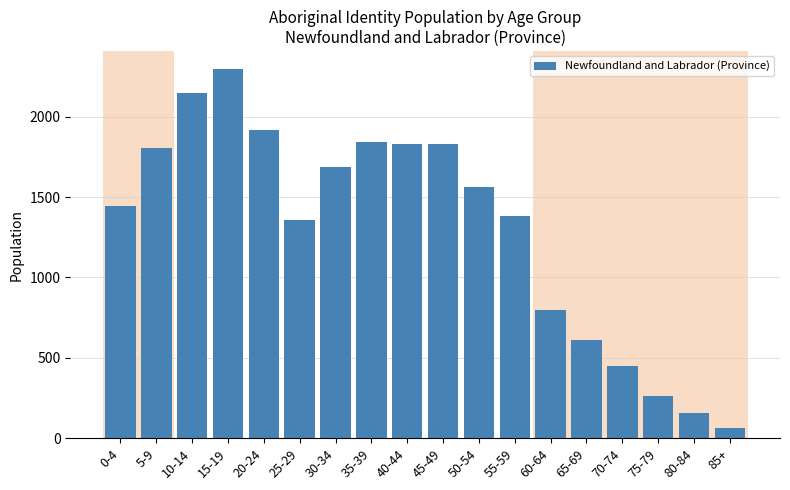

Reading left to right, transcribe all the data shown in this chart.

1445	1805	2145	2295	1920	1355	1685	1845	1830	1830	1560	1380	795	610	450	265	155	65